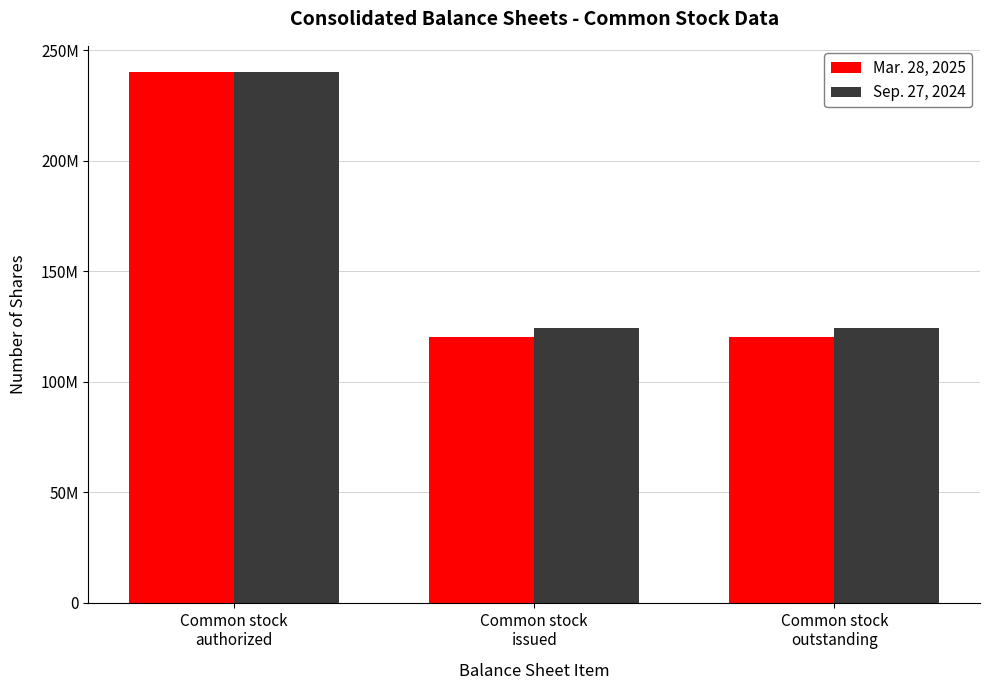

Are the bars horizontal?

No